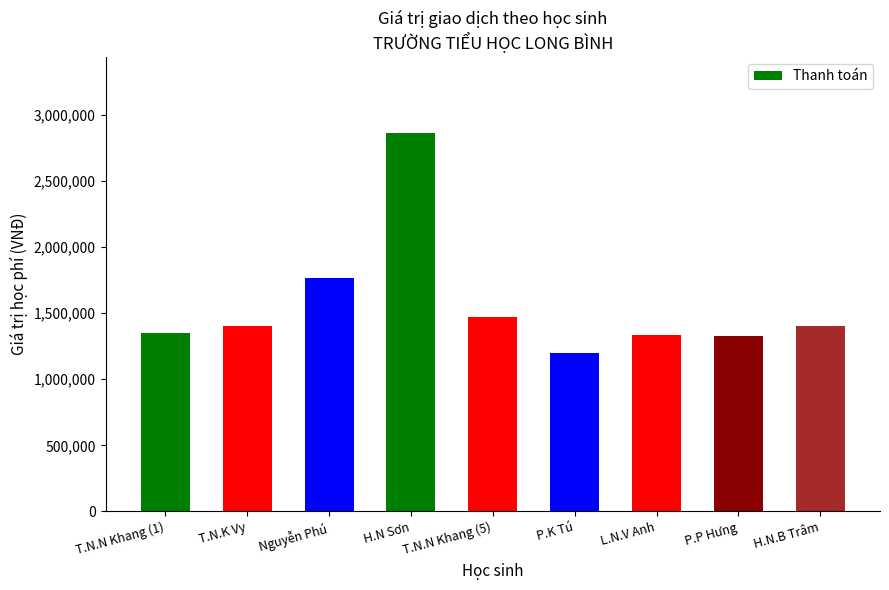

Count the number of categories in the chart.

9